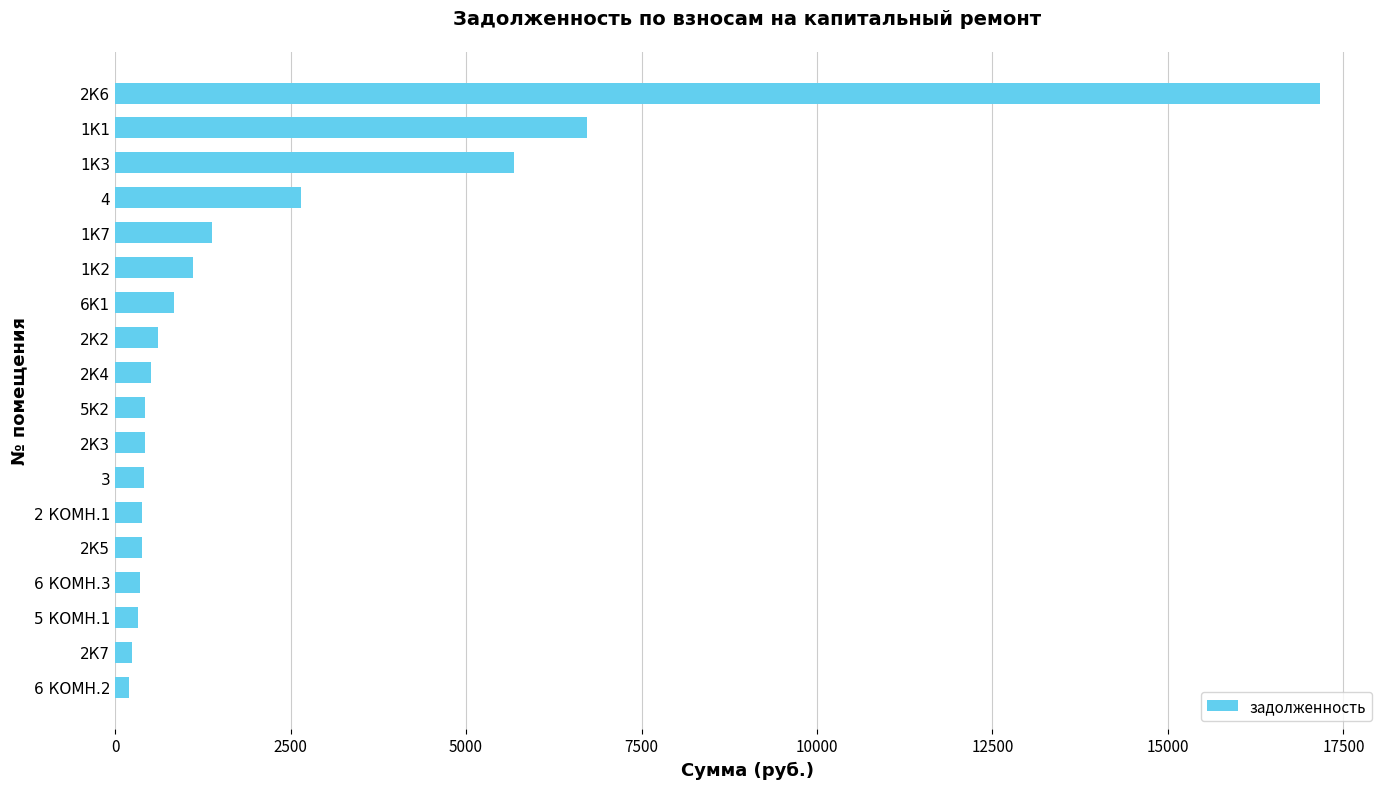

At which label is the value closest to 8683?

1К1